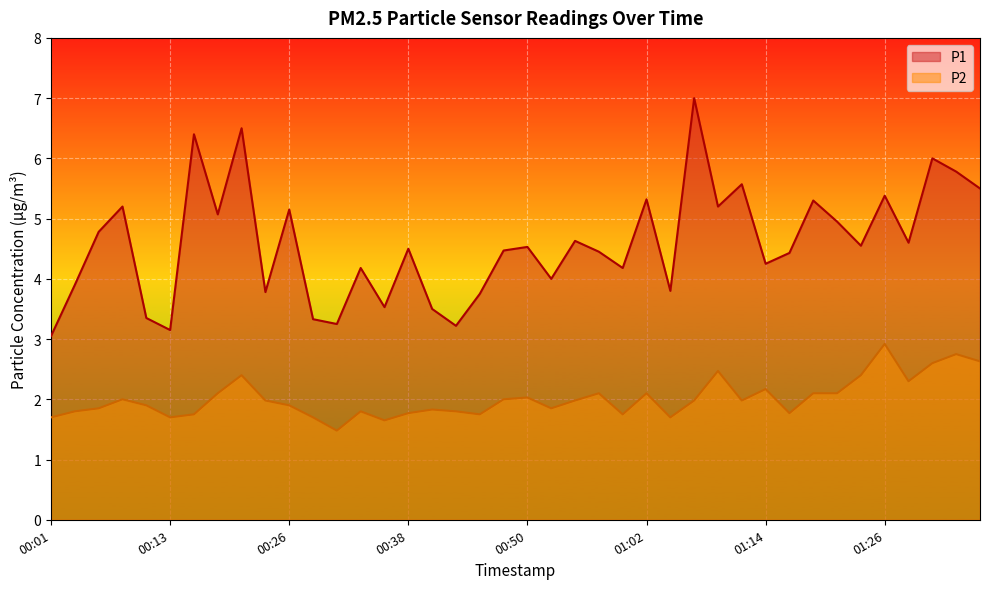

List the labels in order of P2 value, smallest first.

00:30, 00:35, 00:01, 00:13, 00:28, 01:04, 00:16, 00:45, 01:00, 00:38, 01:17, 00:04, 00:33, 00:43, 00:40, 00:06, 00:52, 00:11, 00:26, 00:23, 00:55, 01:07, 01:12, 00:08, 00:47, 00:50, 00:18, 00:57, 01:02, 01:19, 01:22, 01:14, 01:29, 00:21, 01:24, 01:09, 01:31, 01:36, 01:34, 01:26